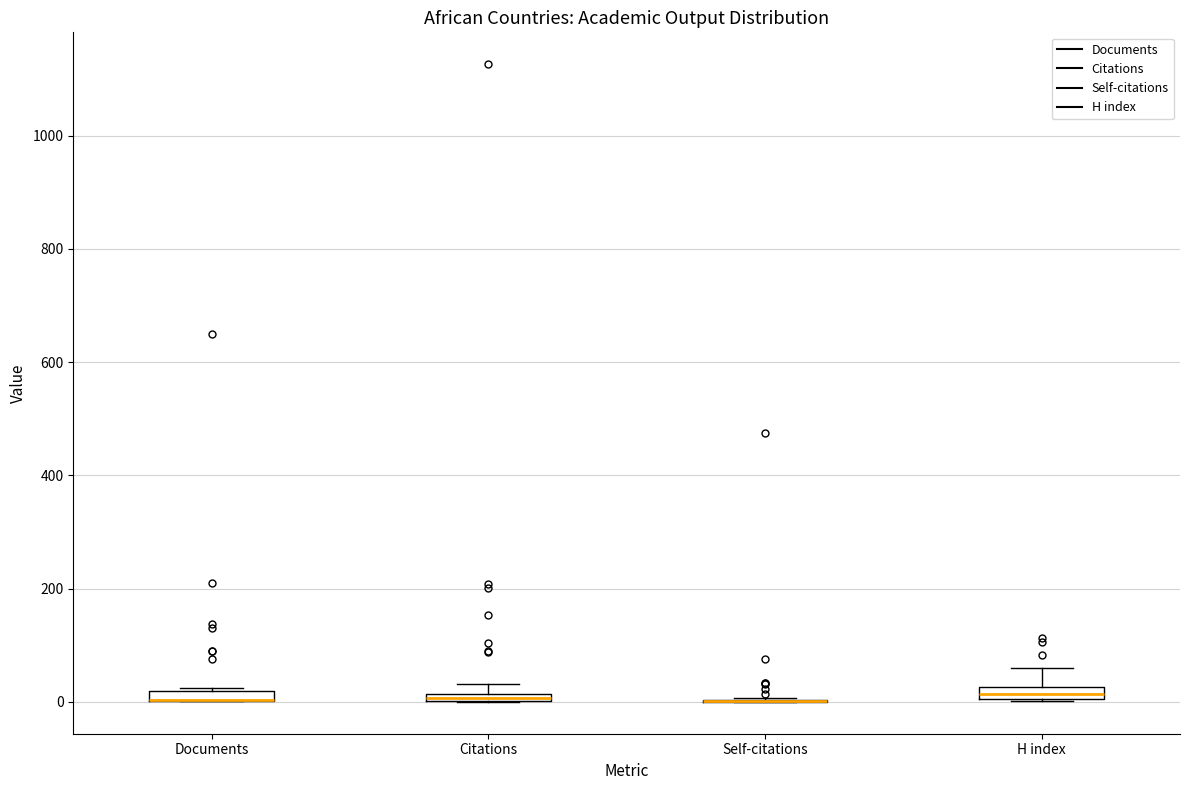

Where is the upper edge of the box for Documents on the y-axis? The values are not printed on the chart, so give them approximately, as read against the axis.

20